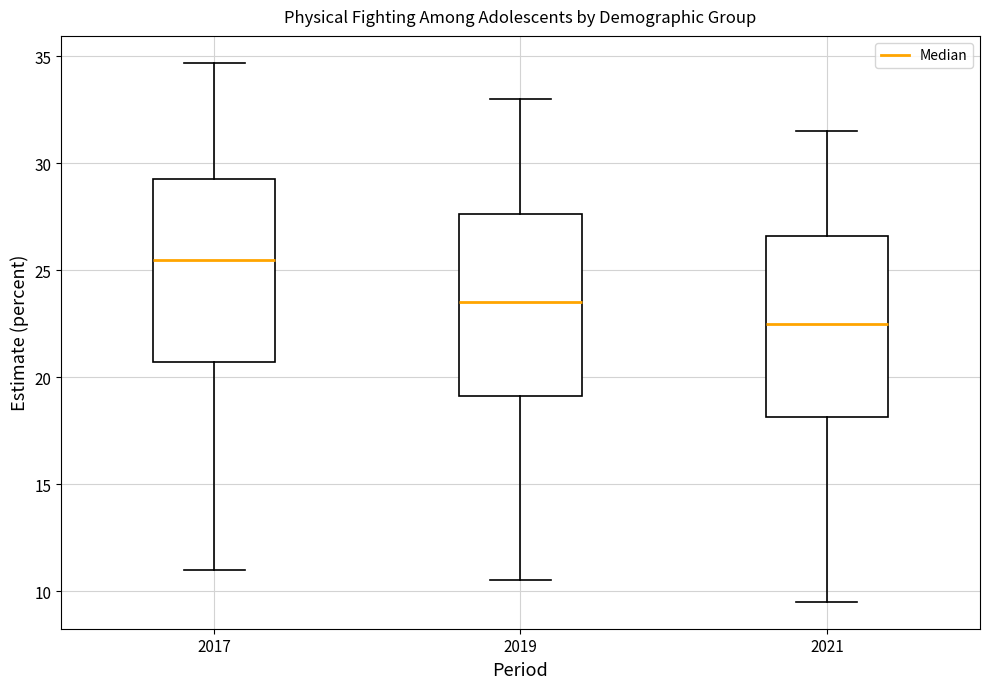

Reading left to right, transcribe this box plot: for each box, give where its median line is, the range the box spans, and where its two whiskers end, as read against the y-axis. The values are not printed on the chart, so give them approximately, as read against the axis.

2017: median 25.5, box 20.5 to 29.5, whiskers 11.0 to 34.5
2019: median 23.5, box 19.0 to 27.5, whiskers 10.5 to 33.0
2021: median 22.5, box 18.0 to 26.5, whiskers 9.5 to 31.5